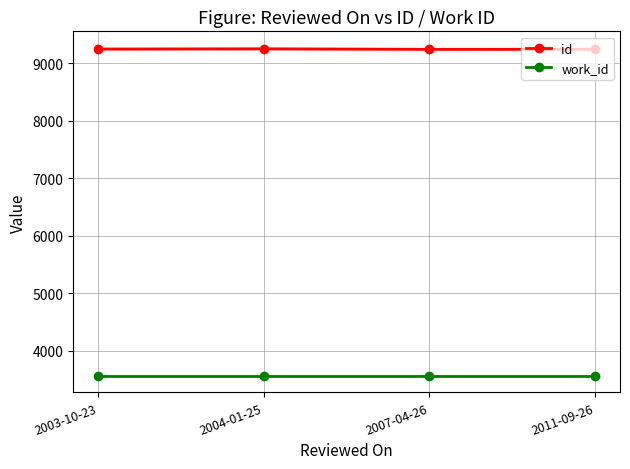

True or false: id has a value of 9254 at 2004-01-25.

True